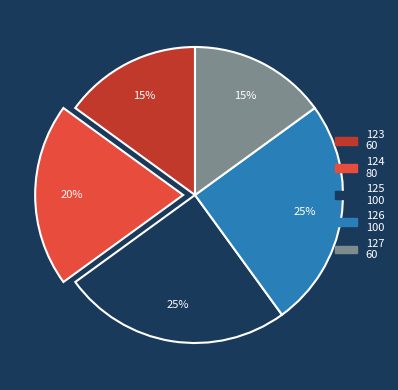

Combined, do 125 and 123 account for over 50%?

No